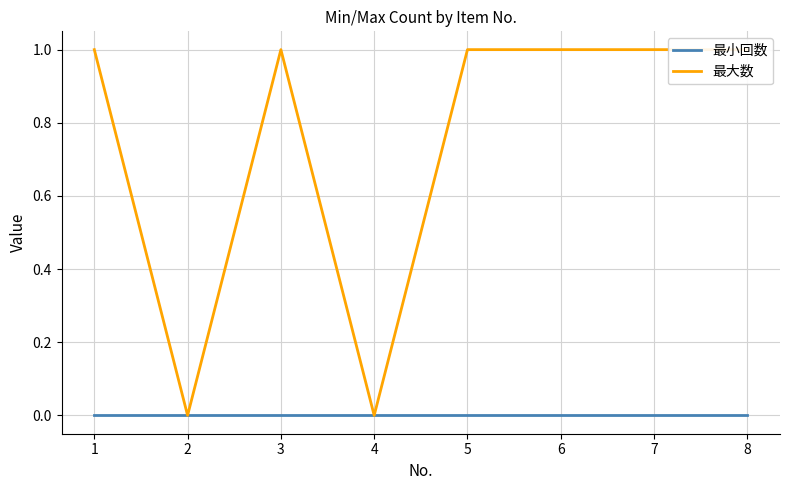

How many lines are shown in the chart?

2